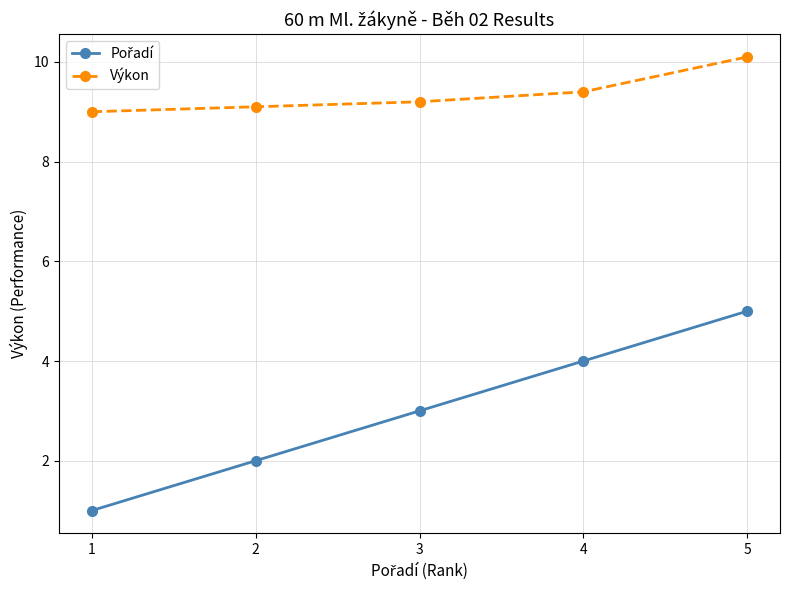

At which label is Výkon closest to 9?

1